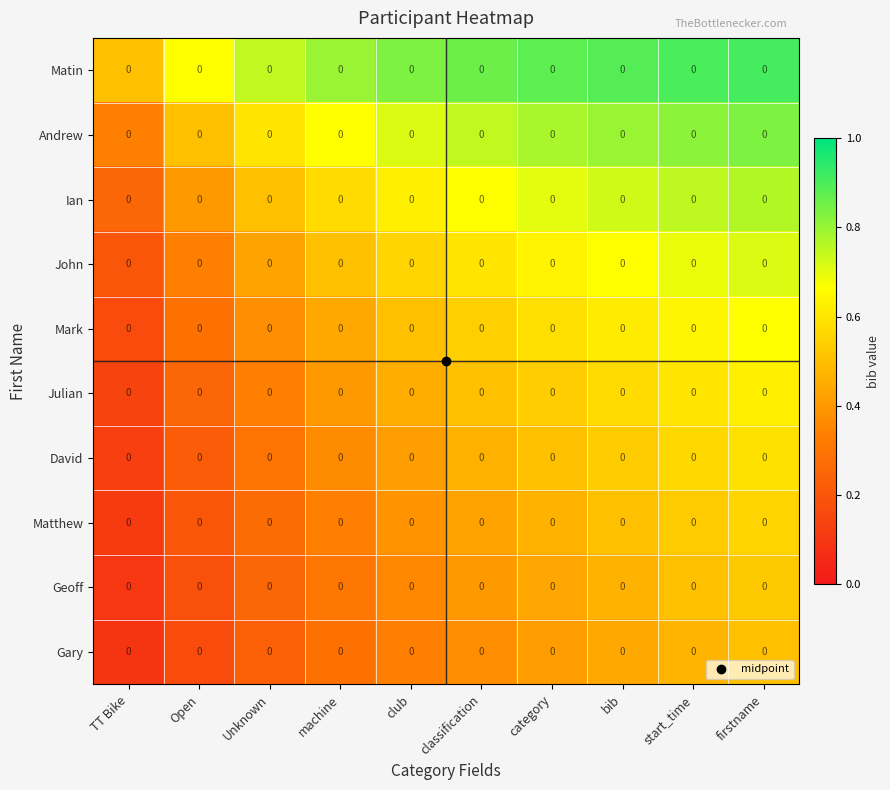

Reading left to right, list all the values displayed in this chart.

Matin: TT Bike=0.0	Open=0.0	Unknown=0.0	machine=0.0	club=0.0	classification=0.0	category=0.0	bib=0.0	start_time=0.0	firstname=0.0
Andrew: TT Bike=0.0	Open=0.0	Unknown=0.0	machine=0.0	club=0.0	classification=0.0	category=0.0	bib=0.0	start_time=0.0	firstname=0.0
Ian: TT Bike=0.0	Open=0.0	Unknown=0.0	machine=0.0	club=0.0	classification=0.0	category=0.0	bib=0.0	start_time=0.0	firstname=0.0
John: TT Bike=0.0	Open=0.0	Unknown=0.0	machine=0.0	club=0.0	classification=0.0	category=0.0	bib=0.0	start_time=0.0	firstname=0.0
Mark: TT Bike=0.0	Open=0.0	Unknown=0.0	machine=0.0	club=0.0	classification=0.0	category=0.0	bib=0.0	start_time=0.0	firstname=0.0
Julian: TT Bike=0.0	Open=0.0	Unknown=0.0	machine=0.0	club=0.0	classification=0.0	category=0.0	bib=0.0	start_time=0.0	firstname=0.0
David: TT Bike=0.0	Open=0.0	Unknown=0.0	machine=0.0	club=0.0	classification=0.0	category=0.0	bib=0.0	start_time=0.0	firstname=0.0
Matthew: TT Bike=0.0	Open=0.0	Unknown=0.0	machine=0.0	club=0.0	classification=0.0	category=0.0	bib=0.0	start_time=0.0	firstname=0.0
Geoff: TT Bike=0.0	Open=0.0	Unknown=0.0	machine=0.0	club=0.0	classification=0.0	category=0.0	bib=0.0	start_time=0.0	firstname=0.0
Gary: TT Bike=0.0	Open=0.0	Unknown=0.0	machine=0.0	club=0.0	classification=0.0	category=0.0	bib=0.0	start_time=0.0	firstname=0.0